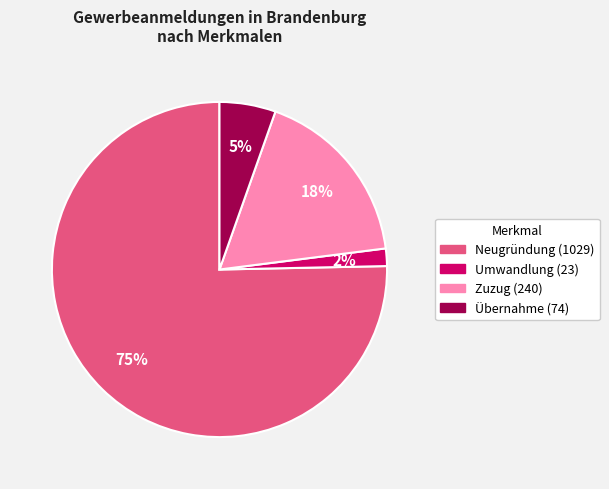

To the nearest percent, what portion does Zuzug represent?

18%